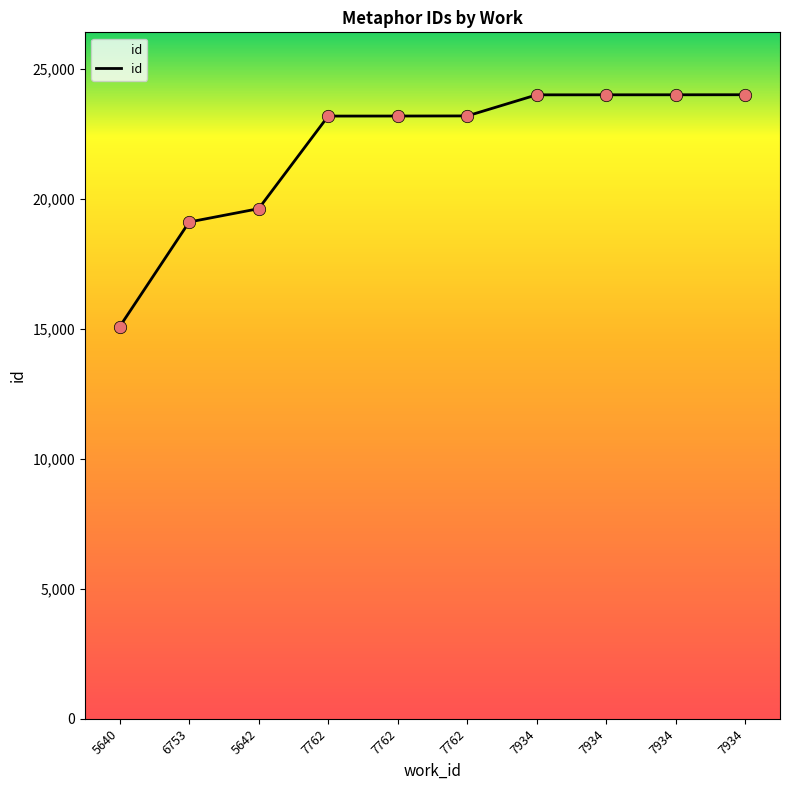

Does the chart have visible grid lines?

No